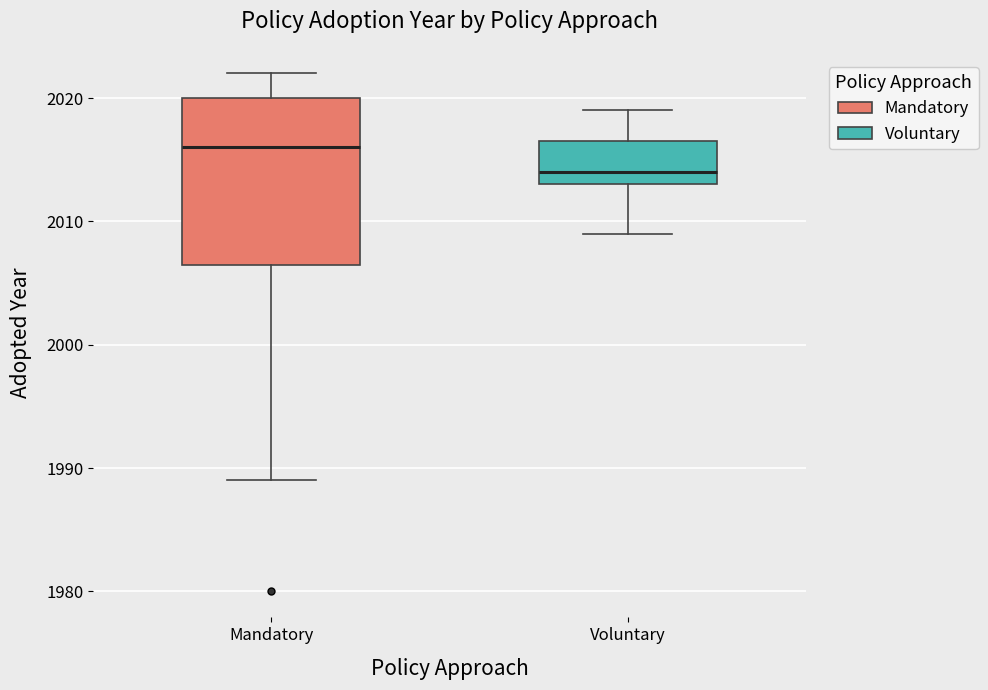

Where does the lower whisker of the box for Mandatory end on the y-axis? The values are not printed on the chart, so give them approximately, as read against the axis.

1989